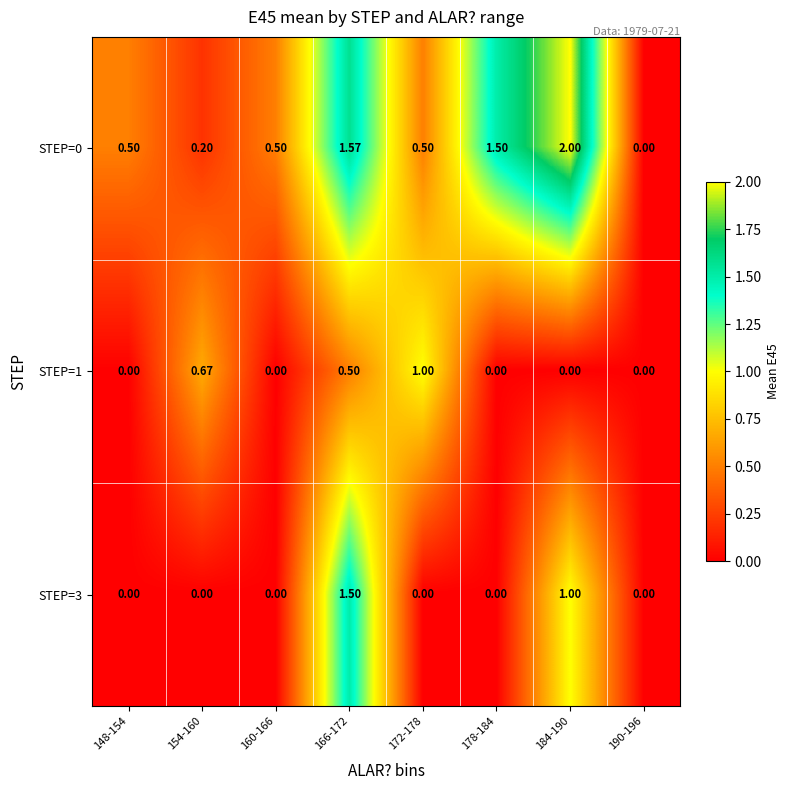

What is the total value across all series at 178-184?

1.5